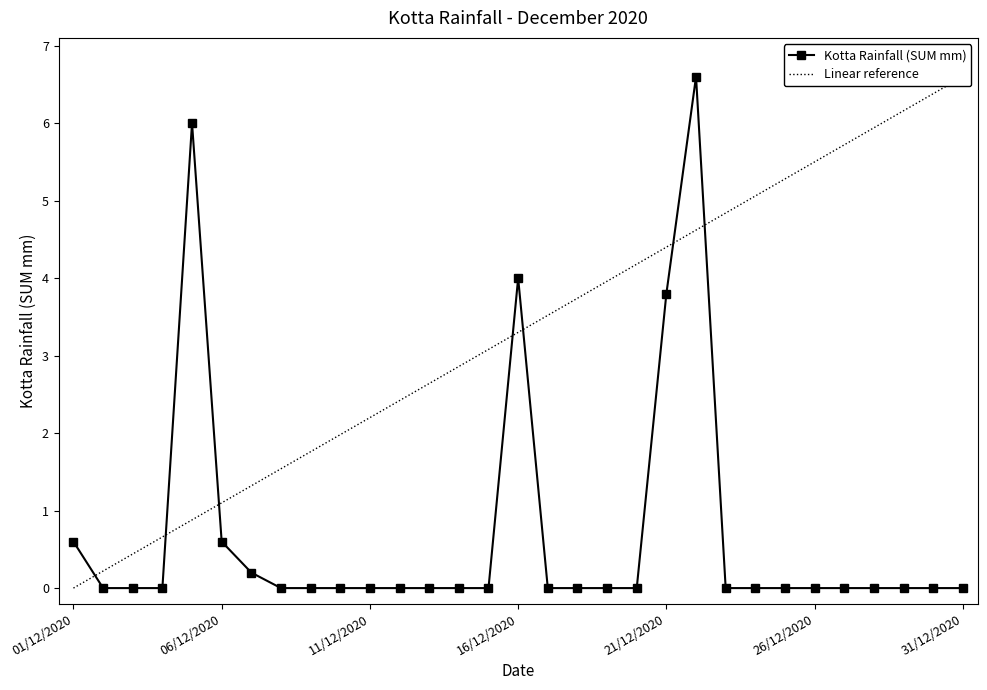

True or false: Kotta Rainfall (SUM mm) has more than 1 interior local peaks.

True